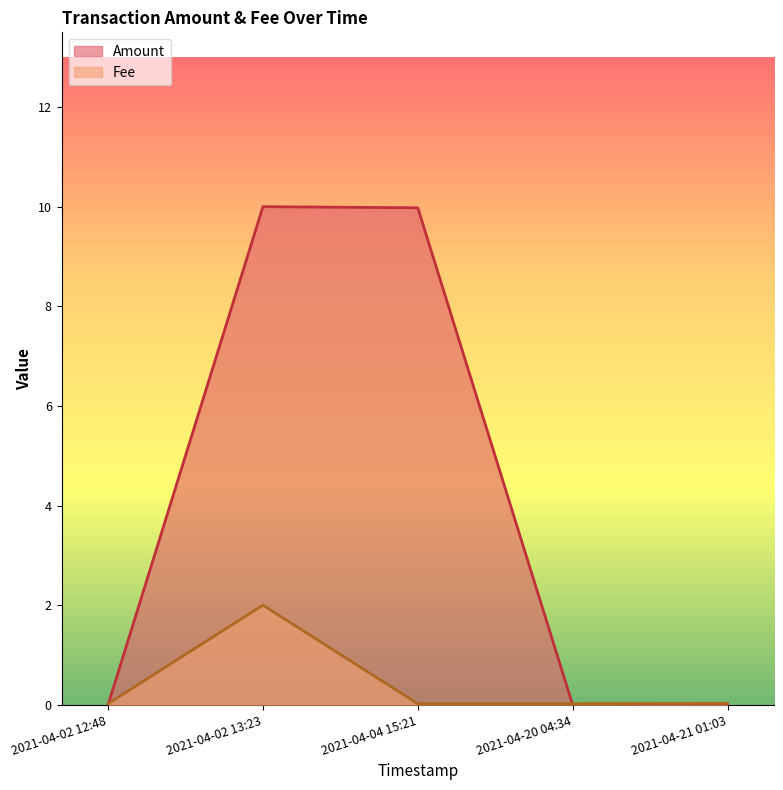

Rank the categories by Fee value from highest to lowest.

2021-04-02 13:23, 2021-04-21 01:03, 2021-04-20 04:34, 2021-04-04 15:21, 2021-04-02 12:48